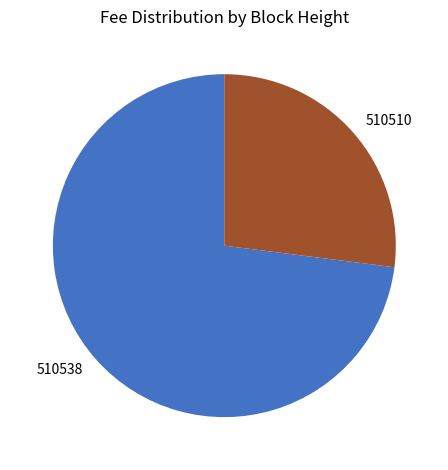

Does 510510 represent more than half of the total?

No